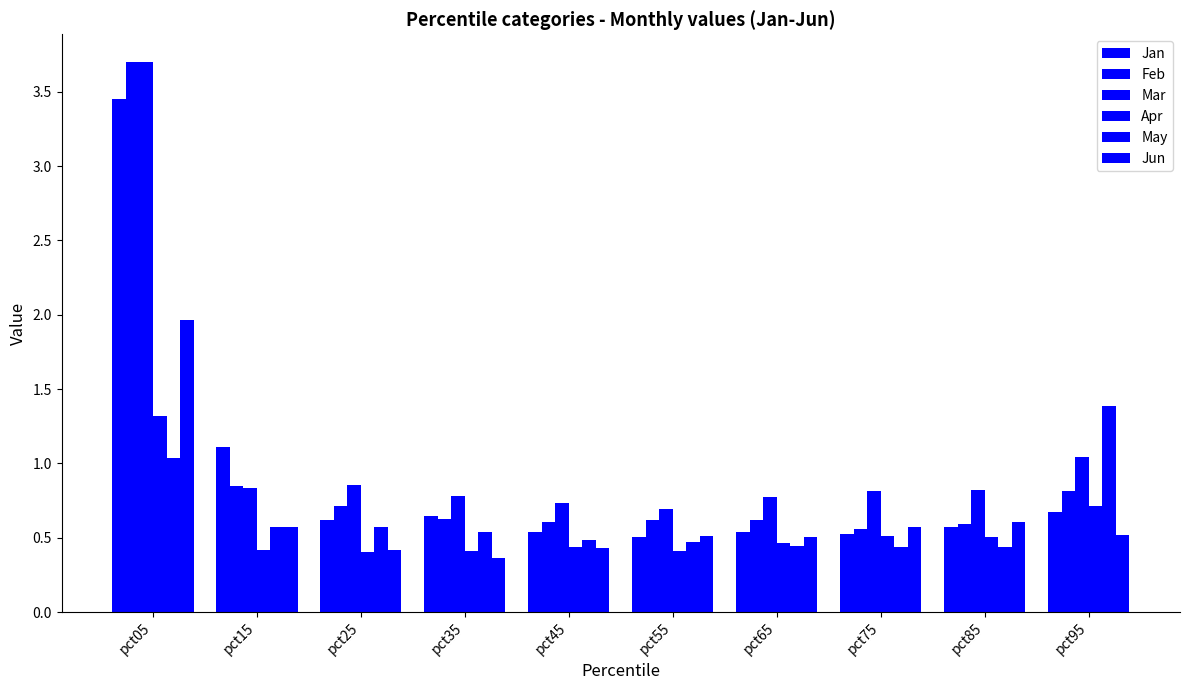

Which label corresponds to the smallest value in the chart?

pct35